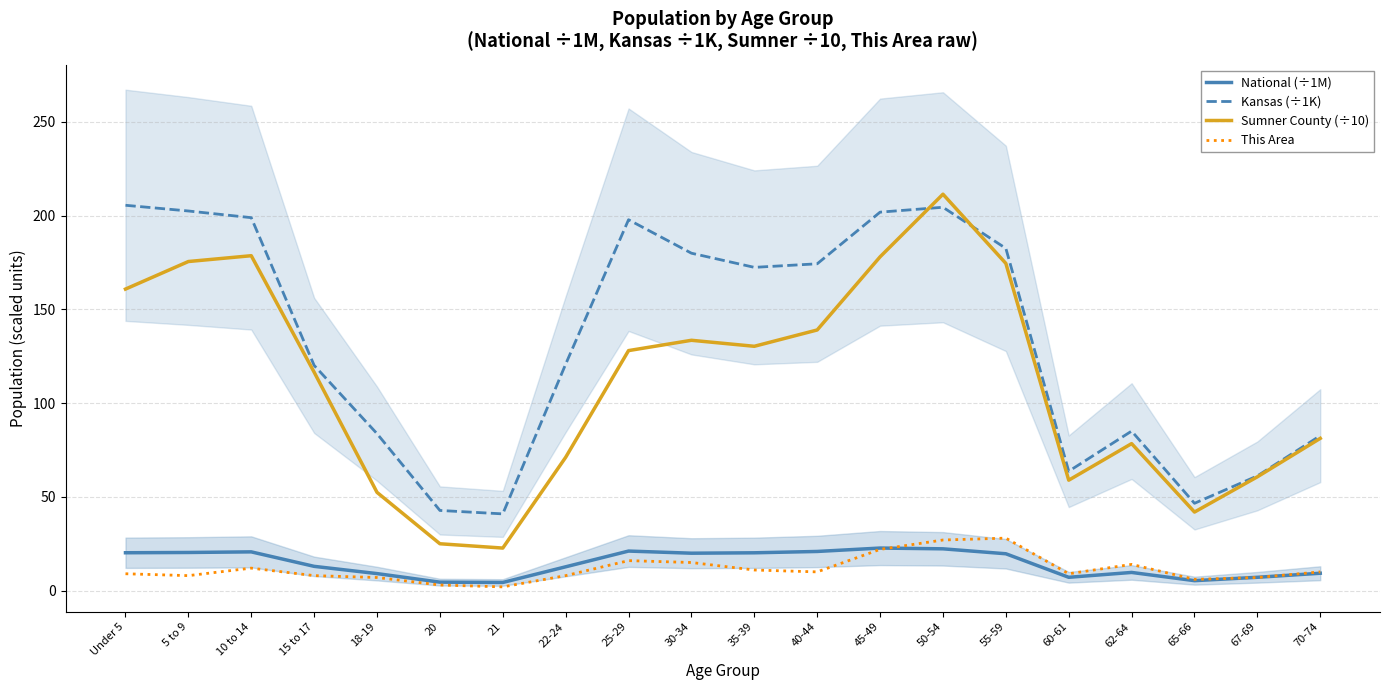

At how many categories does at least one series exceed 71?

15